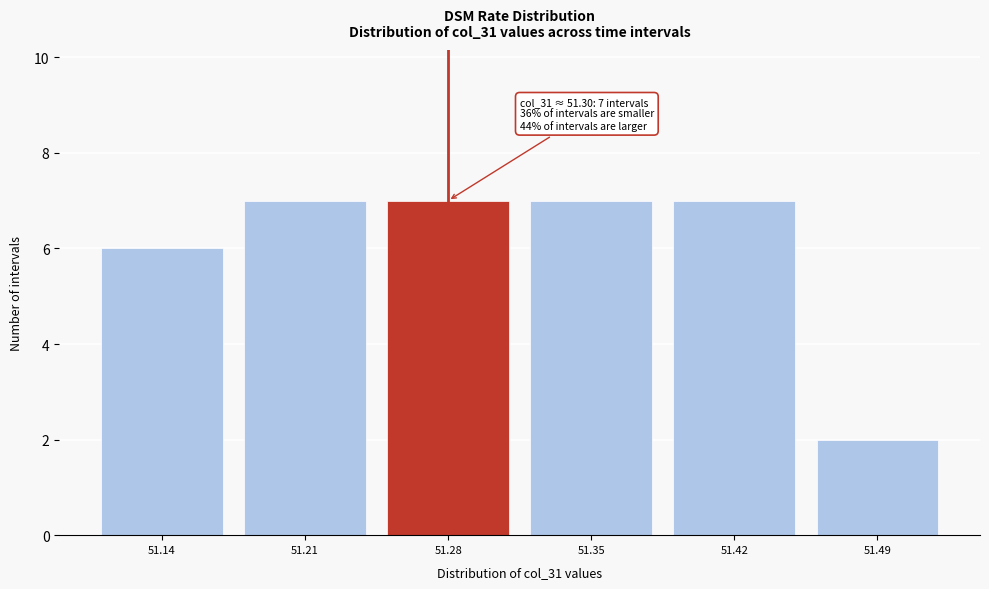

Reading right to left, what are all the values shown in this chart?

51.49=2	51.42=7	51.35=7	51.28=7	51.21=7	51.14=6